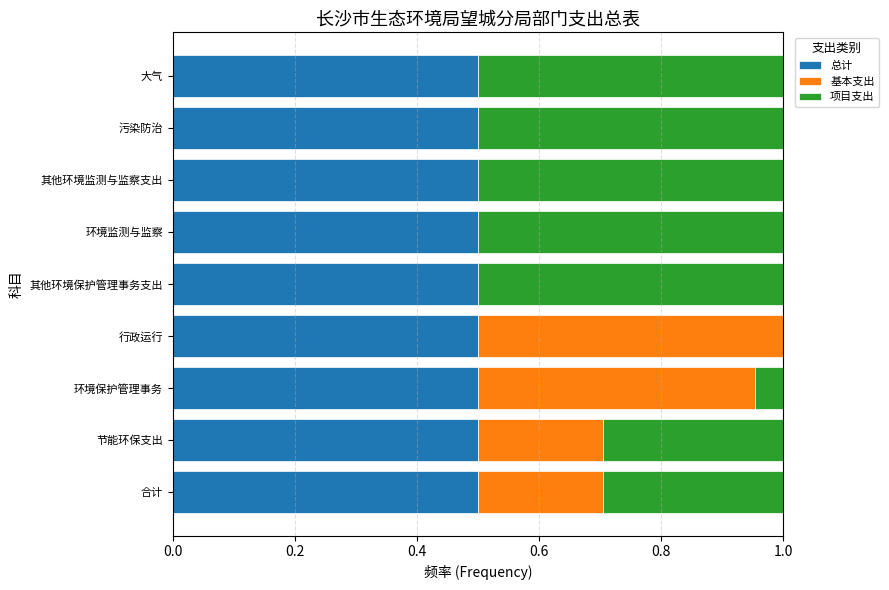

True or false: 总计 has a value of 0.9 at 节能环保支出.

False